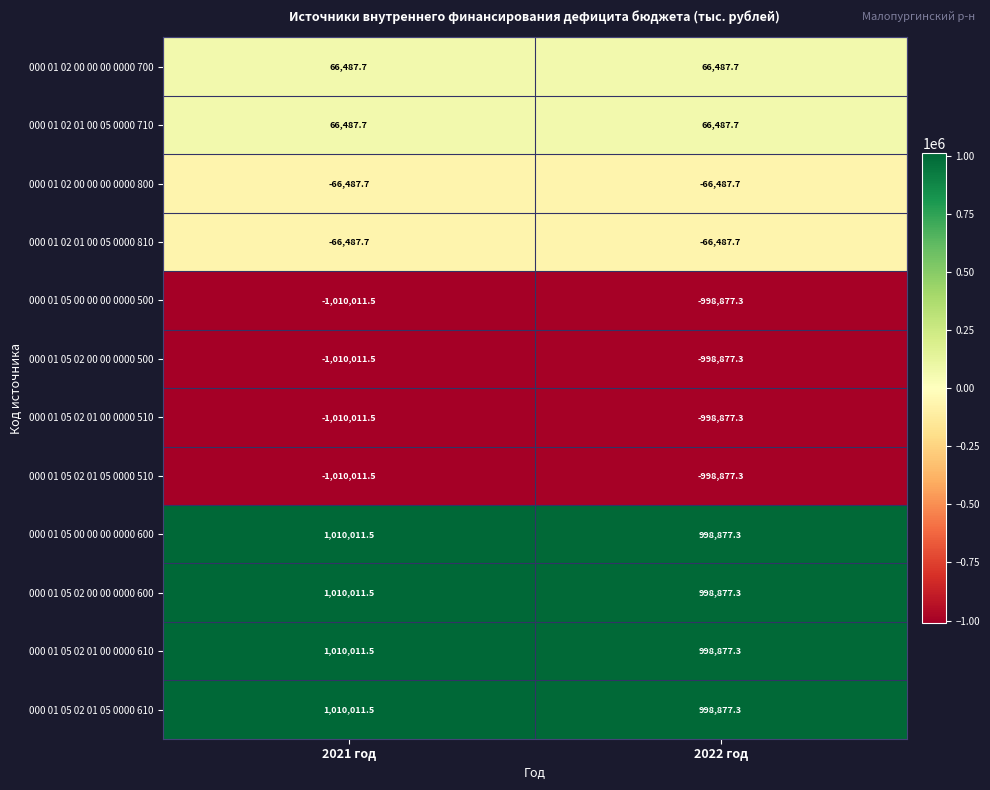

Read the 000 01 02 00 00 00 0000 700 value at 2022 год.

66487.7